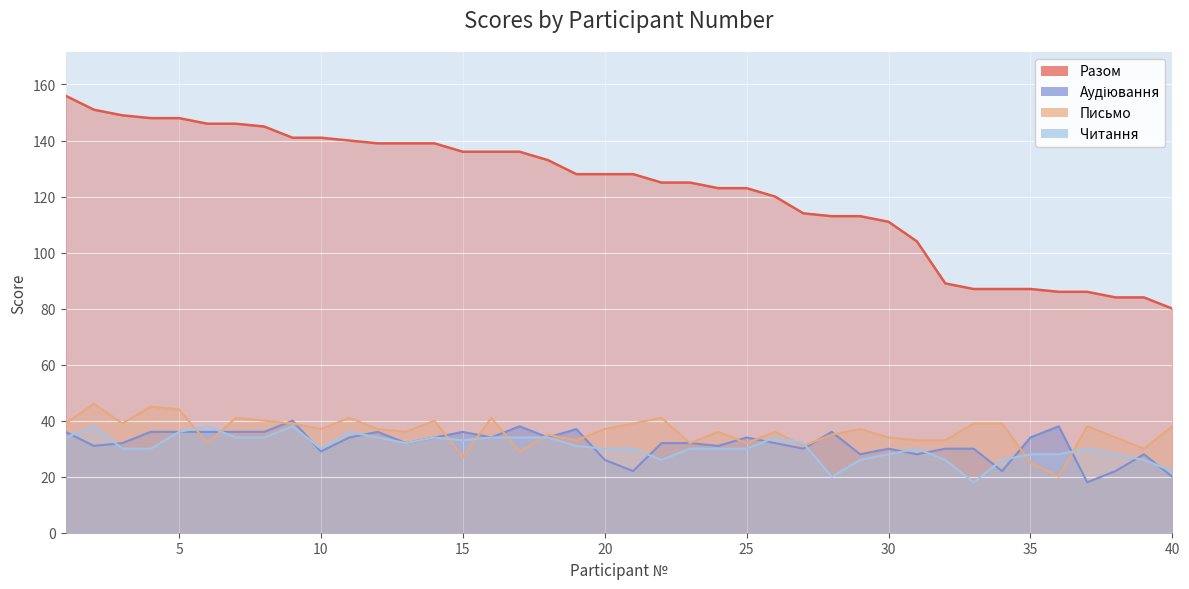

True or false: Аудіювання has more than 0 points higher than both neighbors.

True